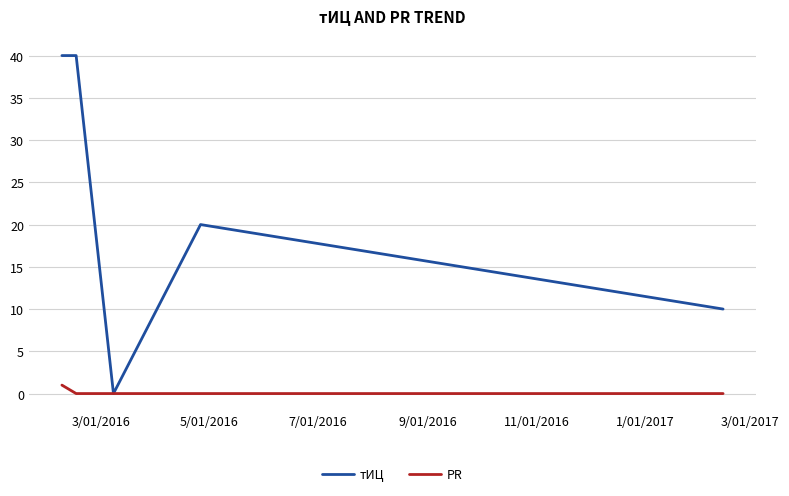

Which series has the largest range (max minus min)?

тИЦ